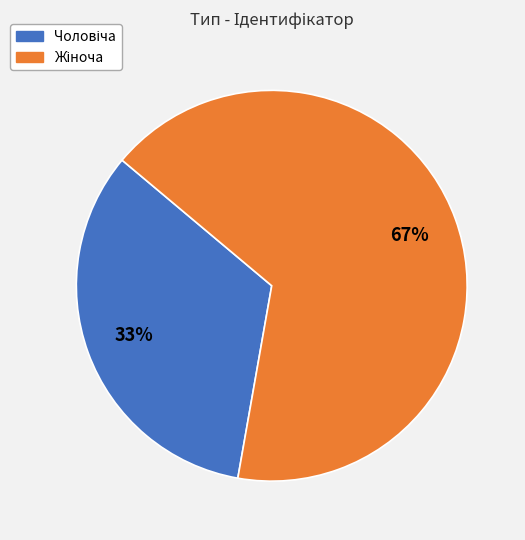

Is there a majority slice in this chart?

Yes